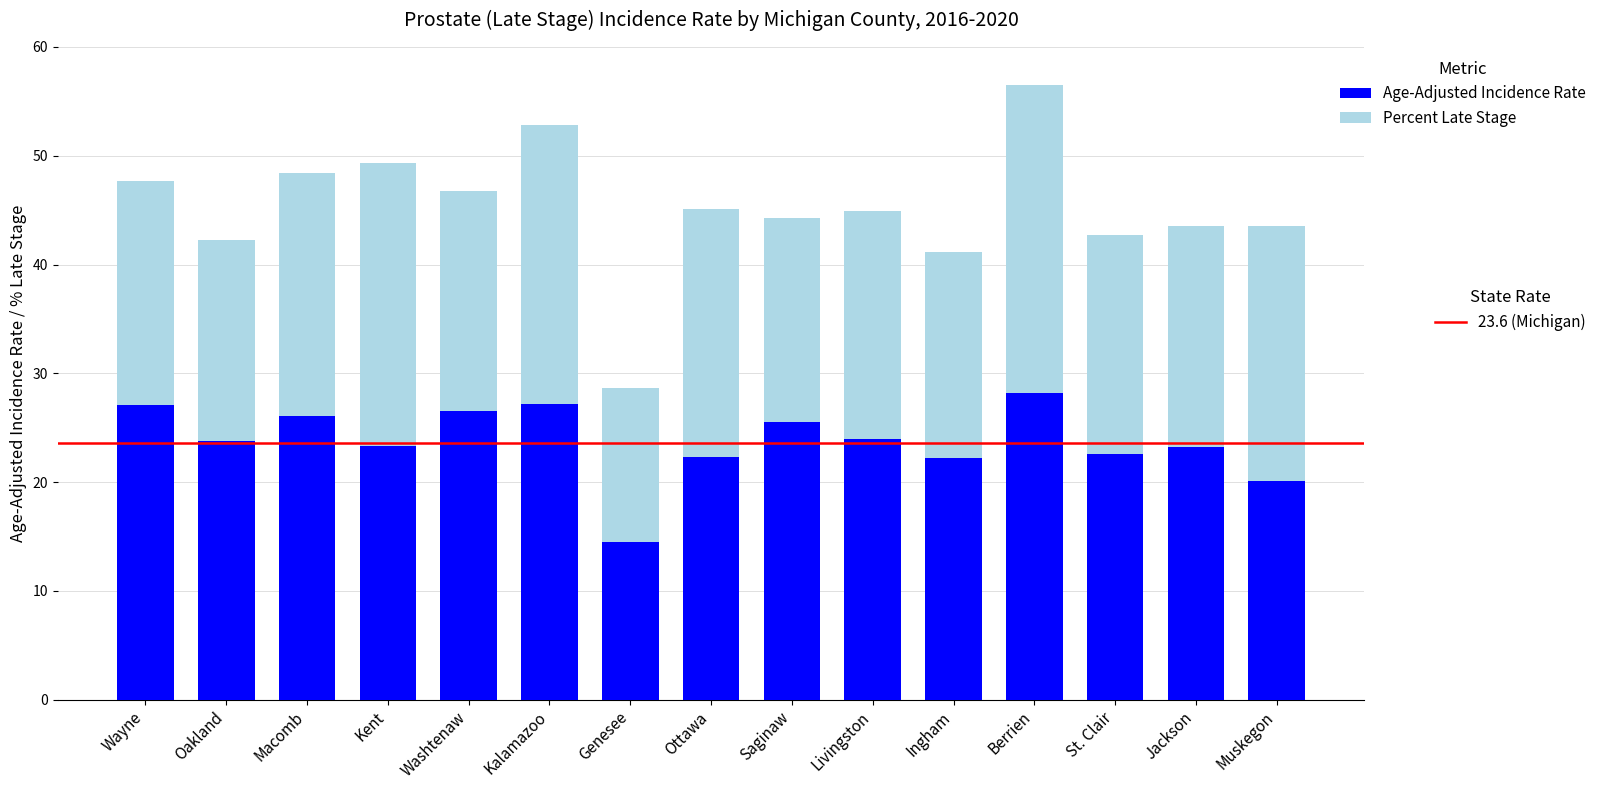

What is the total value across all series at Ottawa?

45.1